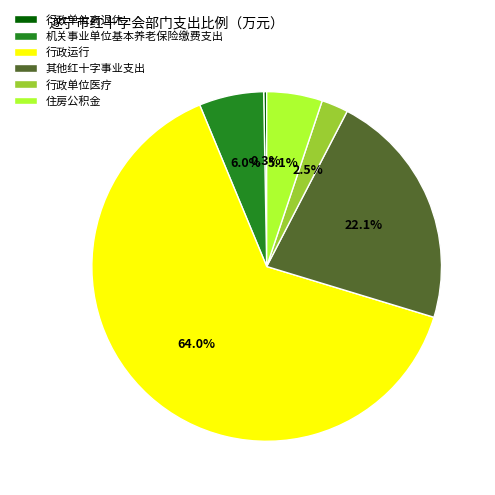

Between 行政单位医疗 and 其他红十字事业支出, which is larger?

其他红十字事业支出